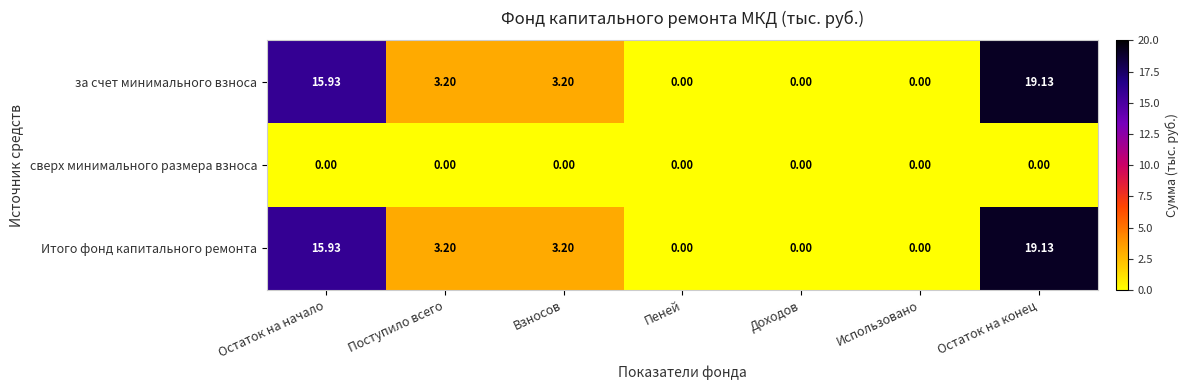

Which category has the highest value across all series?

Остаток на конец